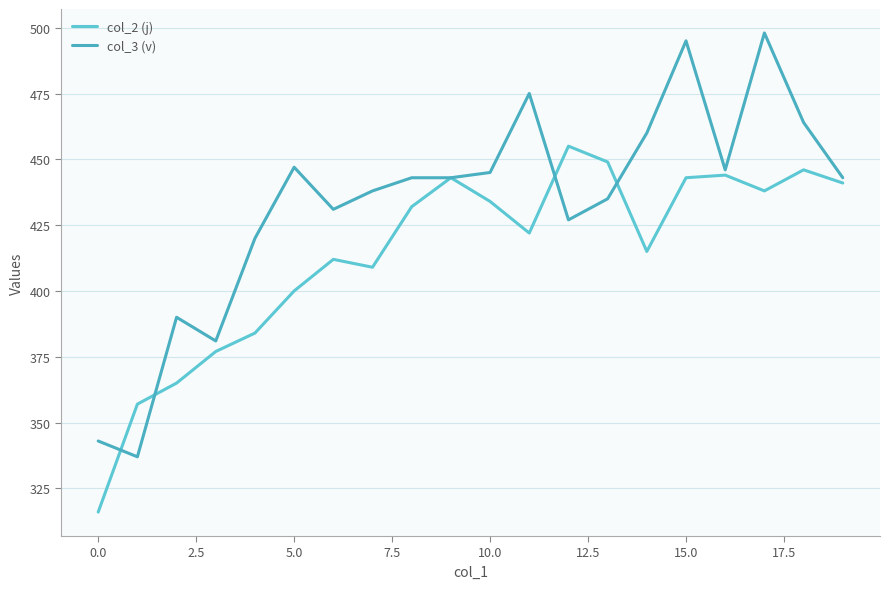

How many lines are shown in the chart?

2